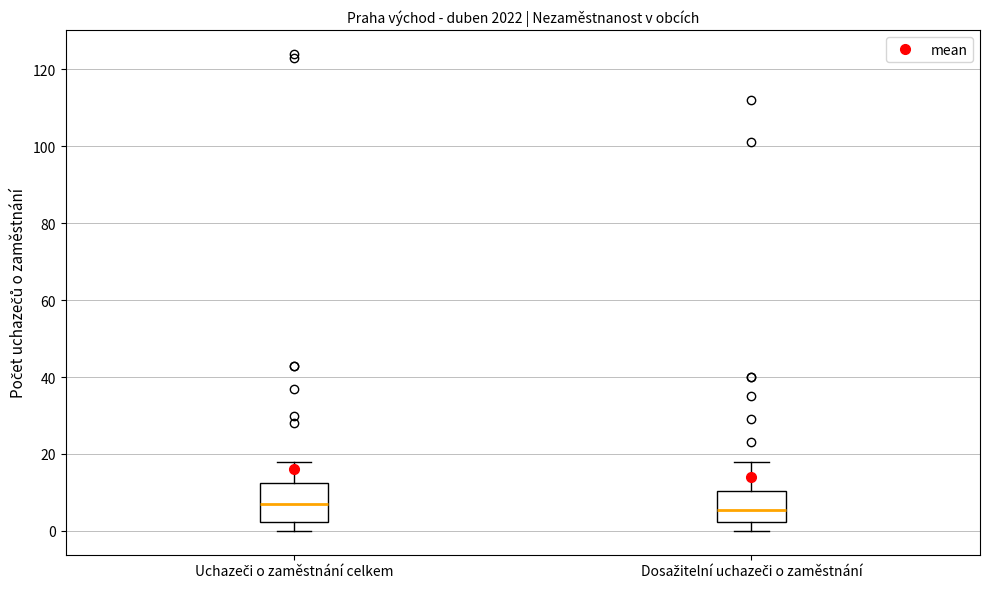

Comparing the boxes themselves (not the whiskers), which one is the tallest?

Uchazeči o zaměstnání celkem